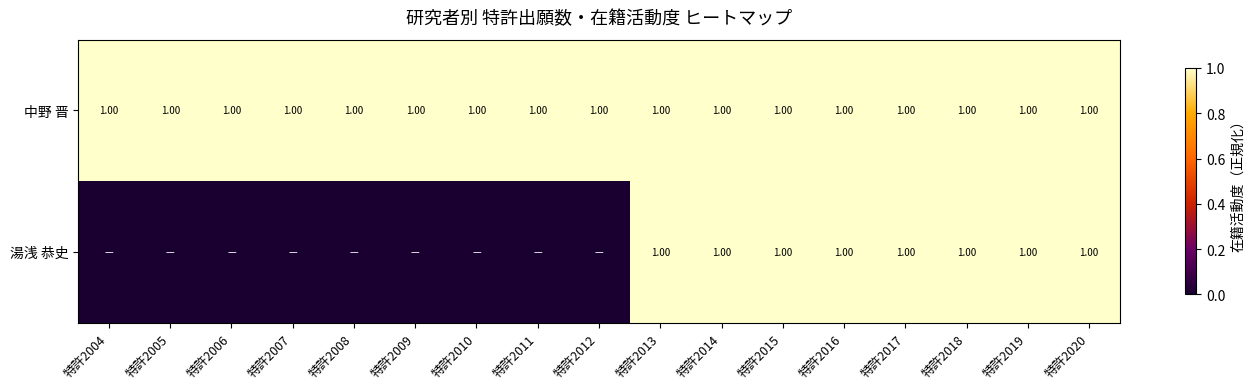

Which category has the lowest value in the 湯浅 恭史 series?

特許2004